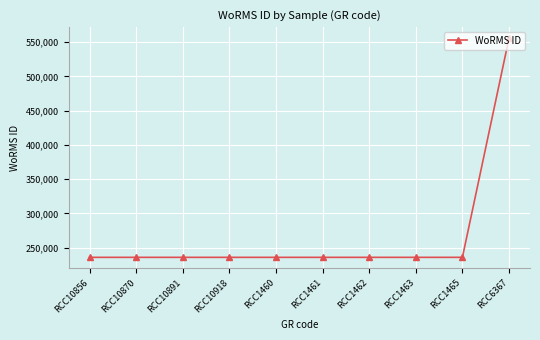

What is the minimum value shown in the chart?

235979